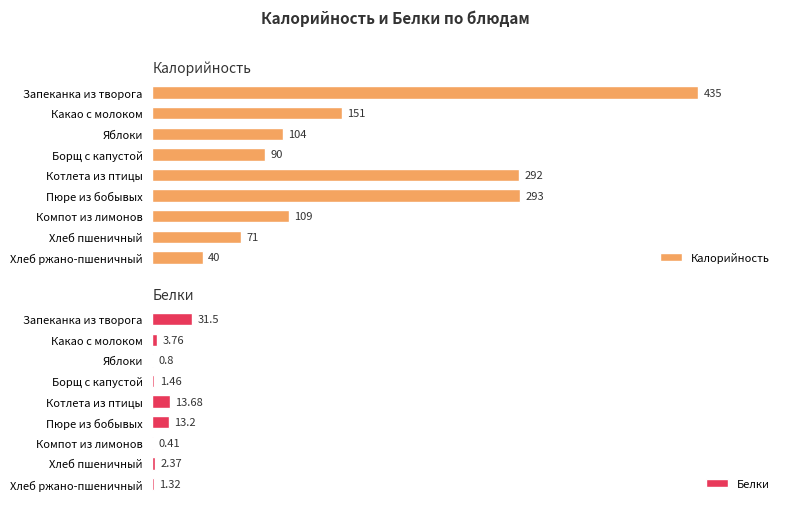

At how many categories does at least one series exceed 114?

4